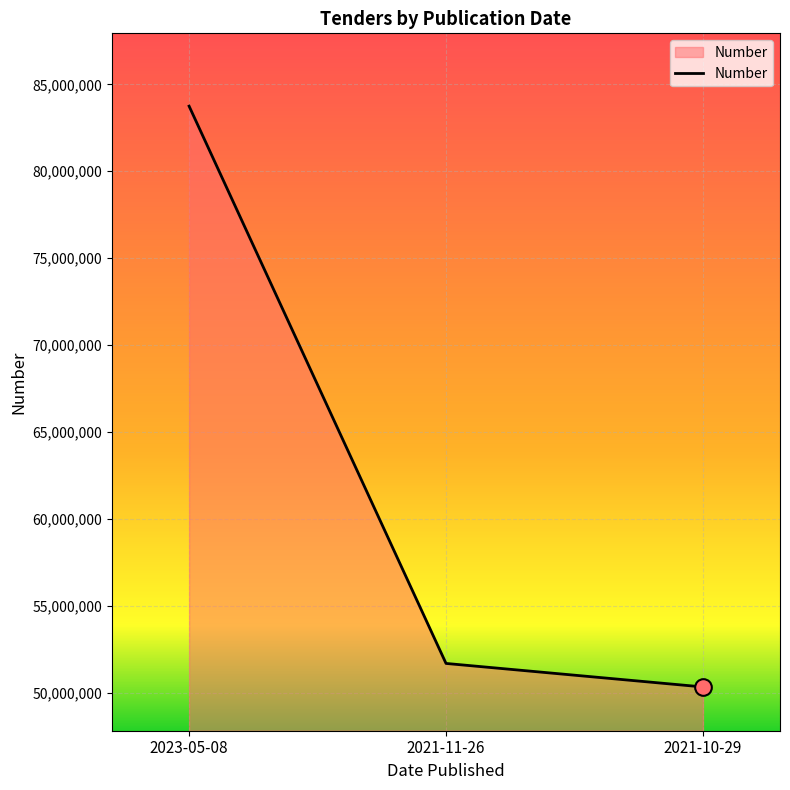

Reading left to right, transcribe all the data shown in this chart.

83744115	51699612	50347914